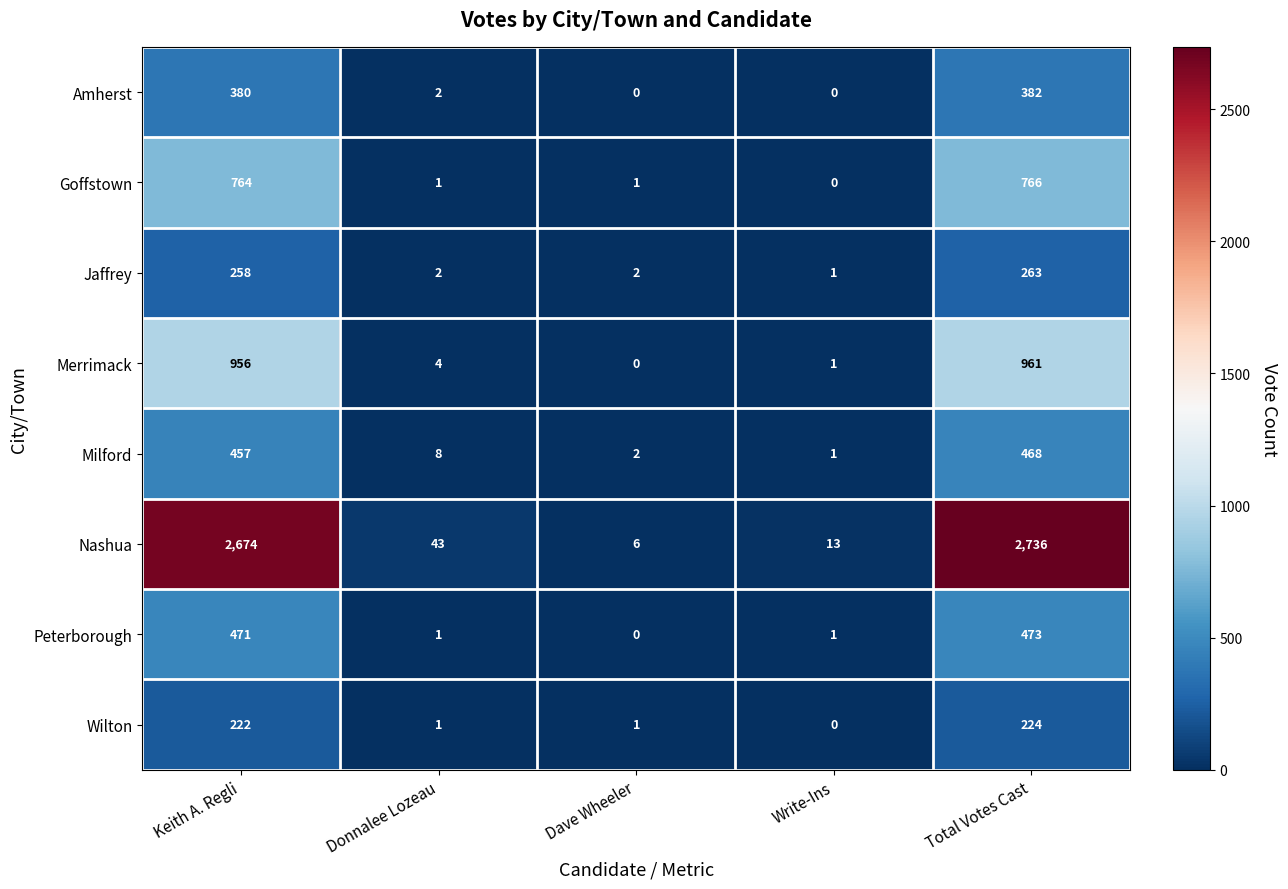

What is the greatest value displayed?

2736